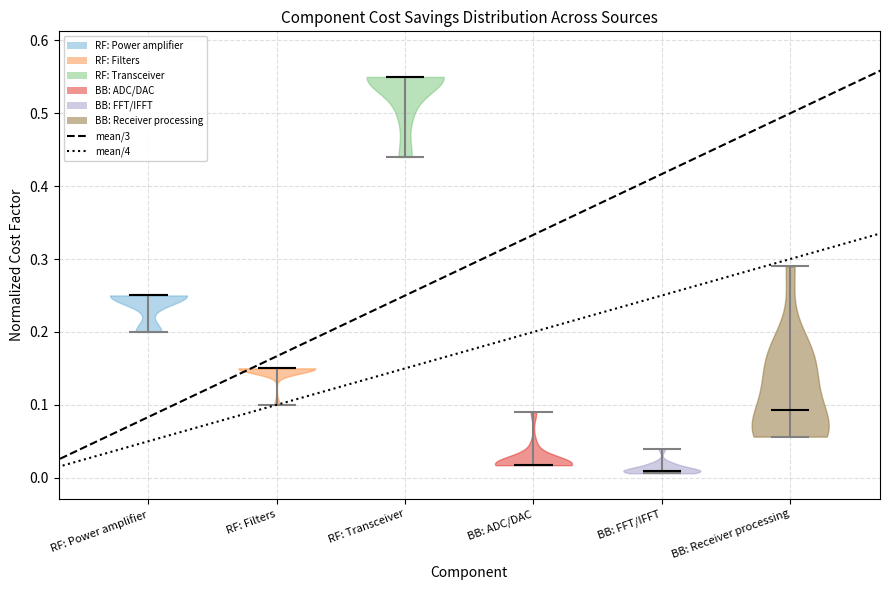

Reading left to right, read every violin against the y-axis: where its median line is, and the lowest and highest points it reaches. The values are not printed on the chart, so give them approximately, as read against the axis.

RF: Power amplifier: median line 0.25, lowest point 0.20, highest point 0.25
RF: Filters: median line 0.15, lowest point 0.10, highest point 0.15
RF: Transceiver: median line 0.55, lowest point 0.44, highest point 0.55
BB: ADC/DAC: median line 0.02, lowest point 0.02, highest point 0.09
BB: FFT/IFFT: median line 0.01, lowest point 0.01, highest point 0.04
BB: Receiver processing: median line 0.09, lowest point 0.06, highest point 0.29